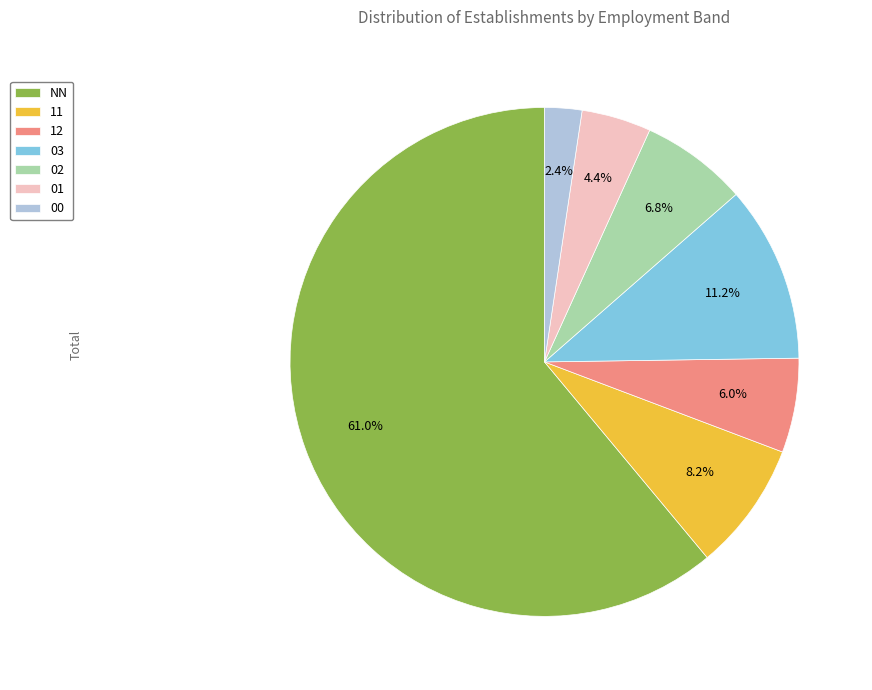

What is the majority slice?

NN